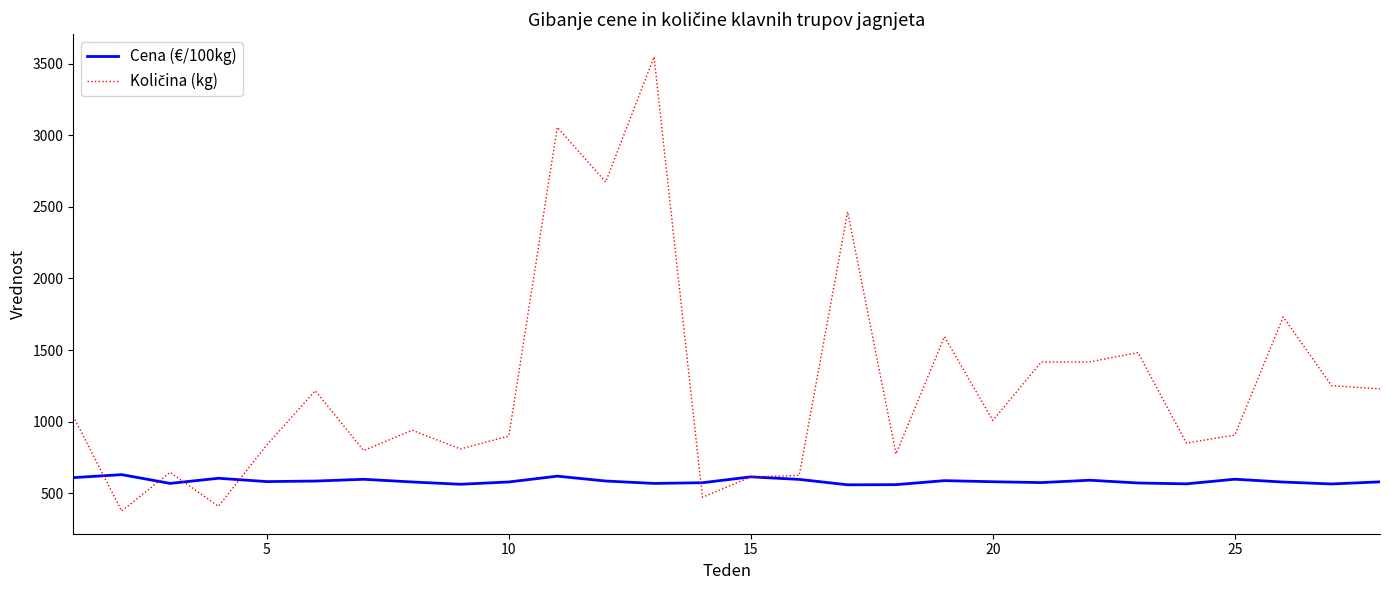

What is the highest value of the Cena (€/100kg) series?

630.0